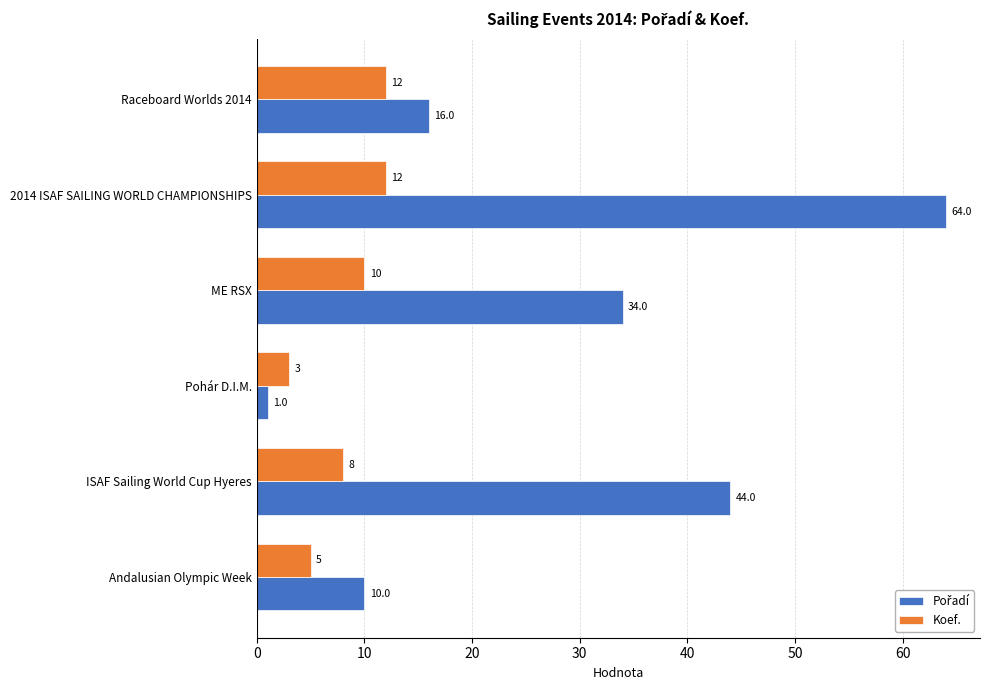

True or false: Koef. has a value of 8 at ISAF Sailing World Cup Hyeres.

True